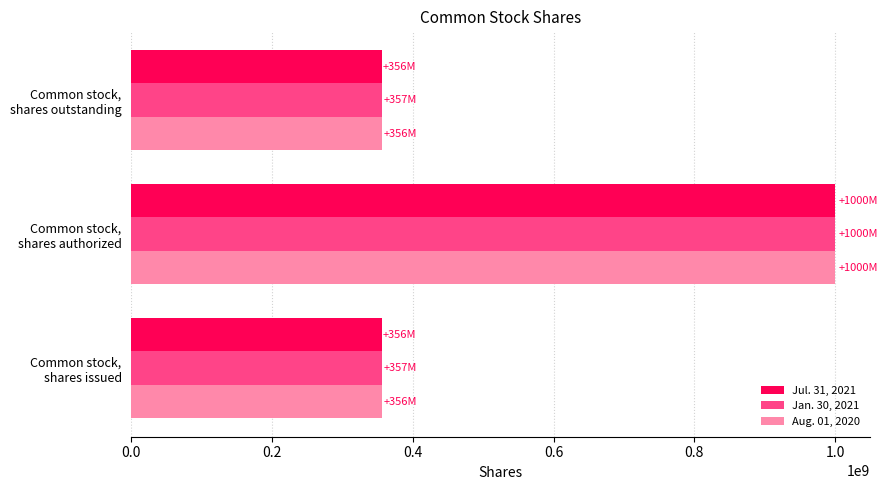

Which series has the widest spread of values?

Jul. 31, 2021